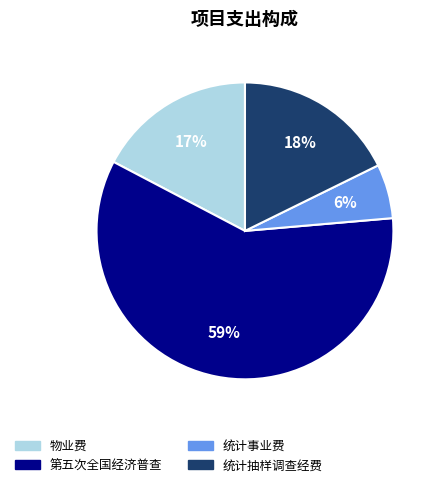

The 统计抽样调查经费 slice represents 18% of the pie. True or false?

True